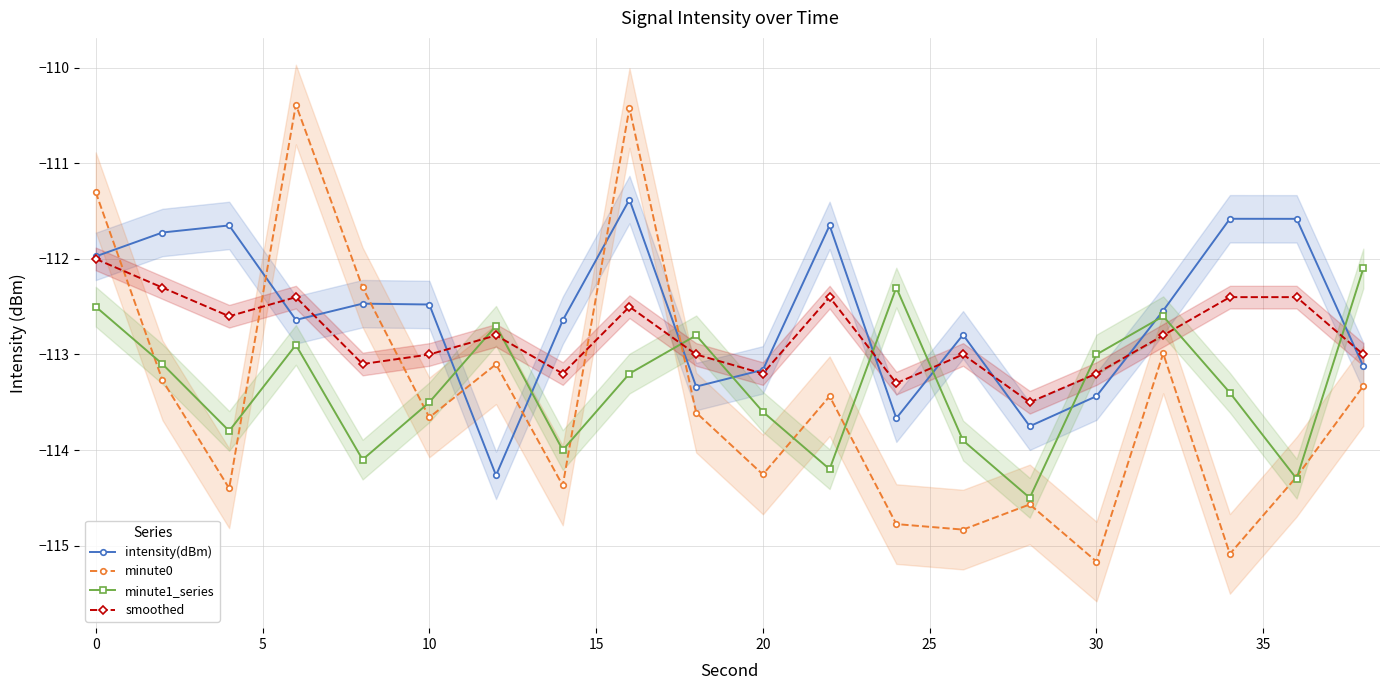

Where does the intensity(dBm) series first go above -112?

0